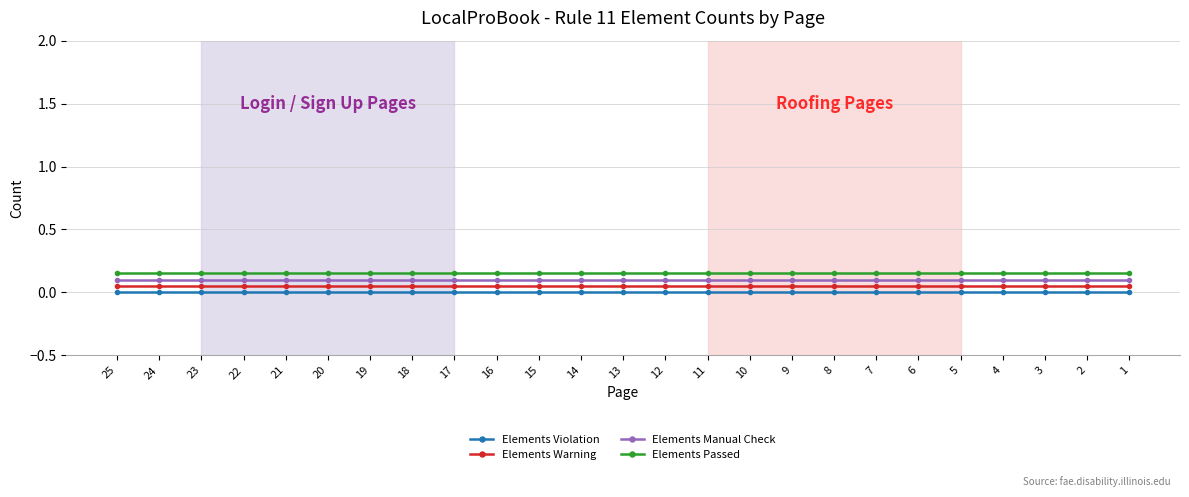

Reading left to right, transcribe all the data shown in this chart.

Elements Violation: 25=0.0	24=0.0	23=0.0	22=0.0	21=0.0	20=0.0	19=0.0	18=0.0	17=0.0	16=0.0	15=0.0	14=0.0	13=0.0	12=0.0	11=0.0	10=0.0	9=0.0	8=0.0	7=0.0	6=0.0	5=0.0	4=0.0	3=0.0	2=0.0	1=0.0
Elements Warning: 25=0.1	24=0.1	23=0.1	22=0.1	21=0.1	20=0.1	19=0.1	18=0.1	17=0.1	16=0.1	15=0.1	14=0.1	13=0.1	12=0.1	11=0.1	10=0.1	9=0.1	8=0.1	7=0.1	6=0.1	5=0.1	4=0.1	3=0.1	2=0.1	1=0.1
Elements Manual Check: 25=0.1	24=0.1	23=0.1	22=0.1	21=0.1	20=0.1	19=0.1	18=0.1	17=0.1	16=0.1	15=0.1	14=0.1	13=0.1	12=0.1	11=0.1	10=0.1	9=0.1	8=0.1	7=0.1	6=0.1	5=0.1	4=0.1	3=0.1	2=0.1	1=0.1
Elements Passed: 25=0.2	24=0.2	23=0.2	22=0.2	21=0.2	20=0.2	19=0.2	18=0.2	17=0.2	16=0.2	15=0.2	14=0.2	13=0.2	12=0.2	11=0.2	10=0.2	9=0.2	8=0.2	7=0.2	6=0.2	5=0.2	4=0.2	3=0.2	2=0.2	1=0.2